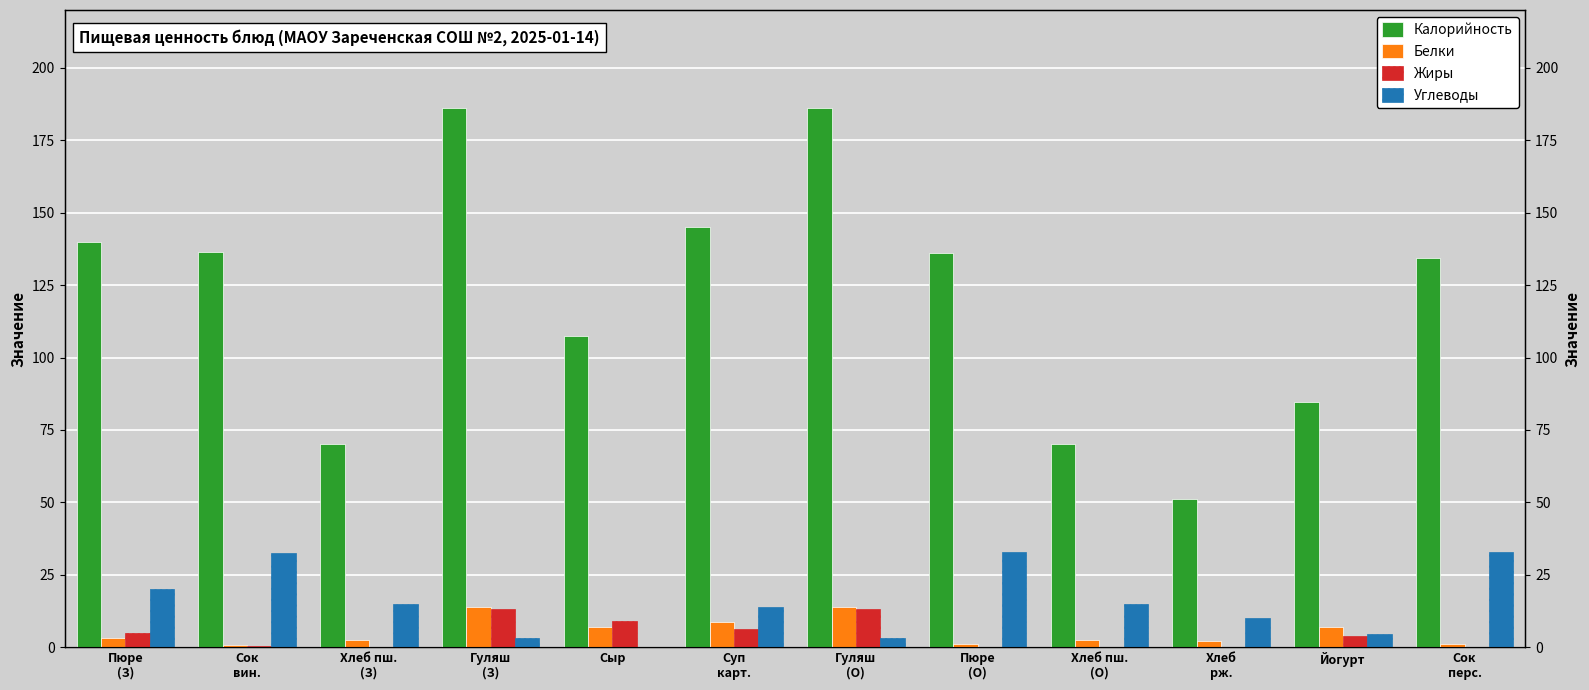

What is the average value of the Углеводы series?

15.2